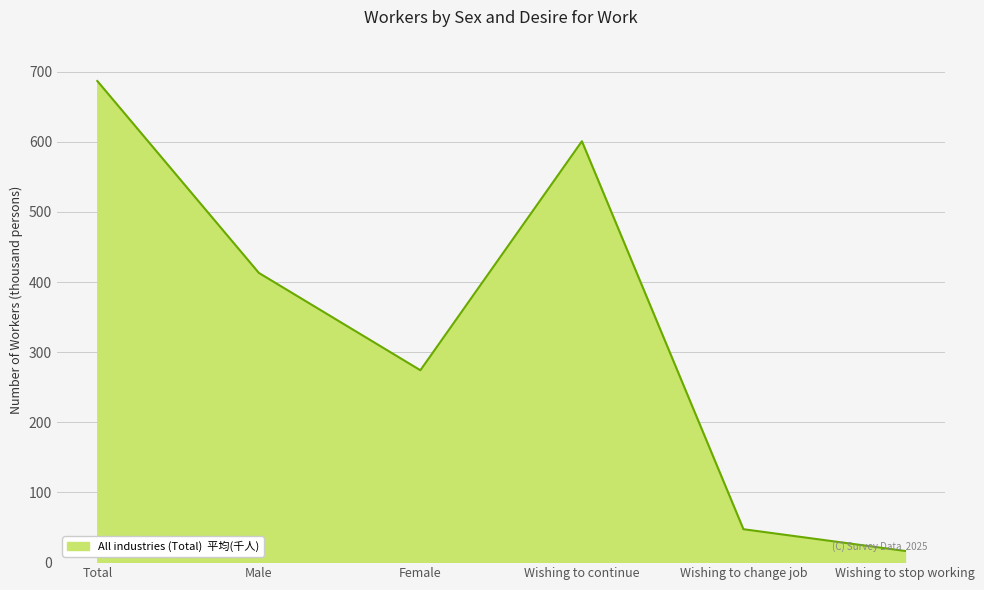

What is the average value?

340